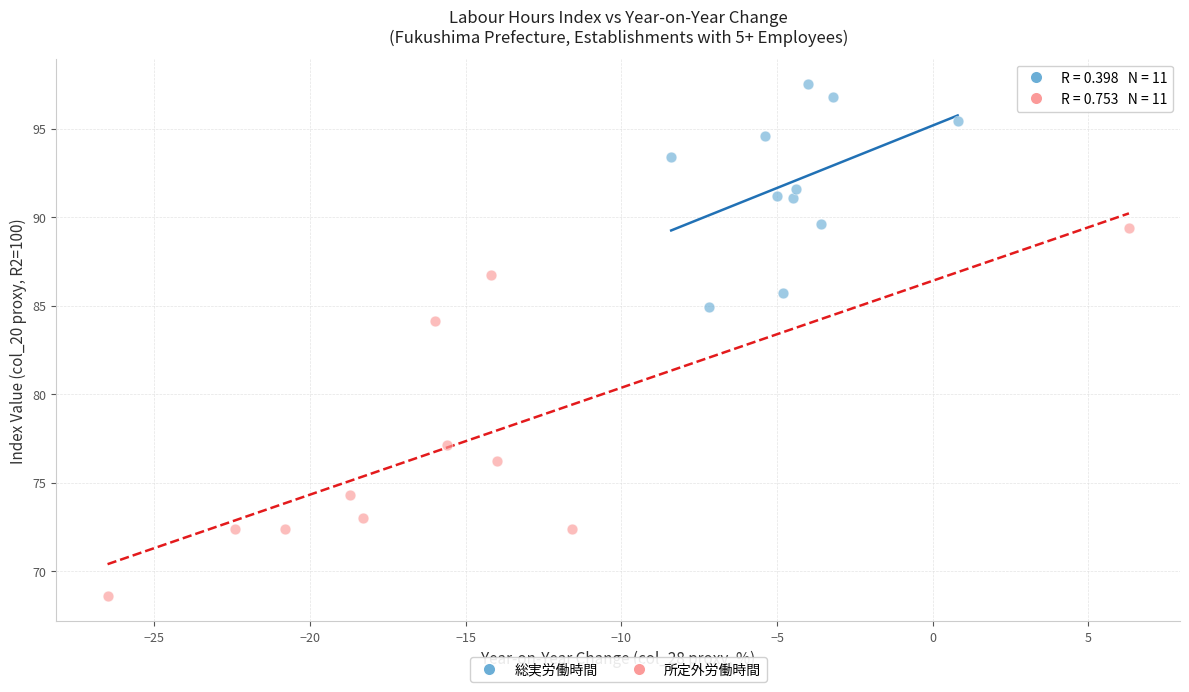

Which series contains the highest Y value?

総実労働時間